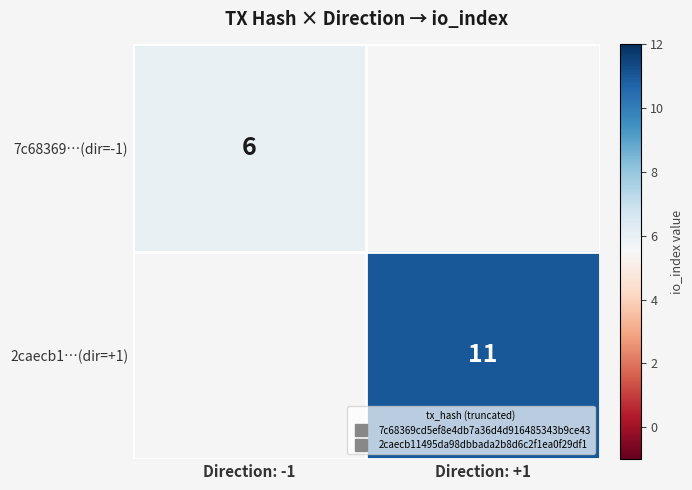

What is the maximum value for 7c68369…(dir=-1)?

6.0